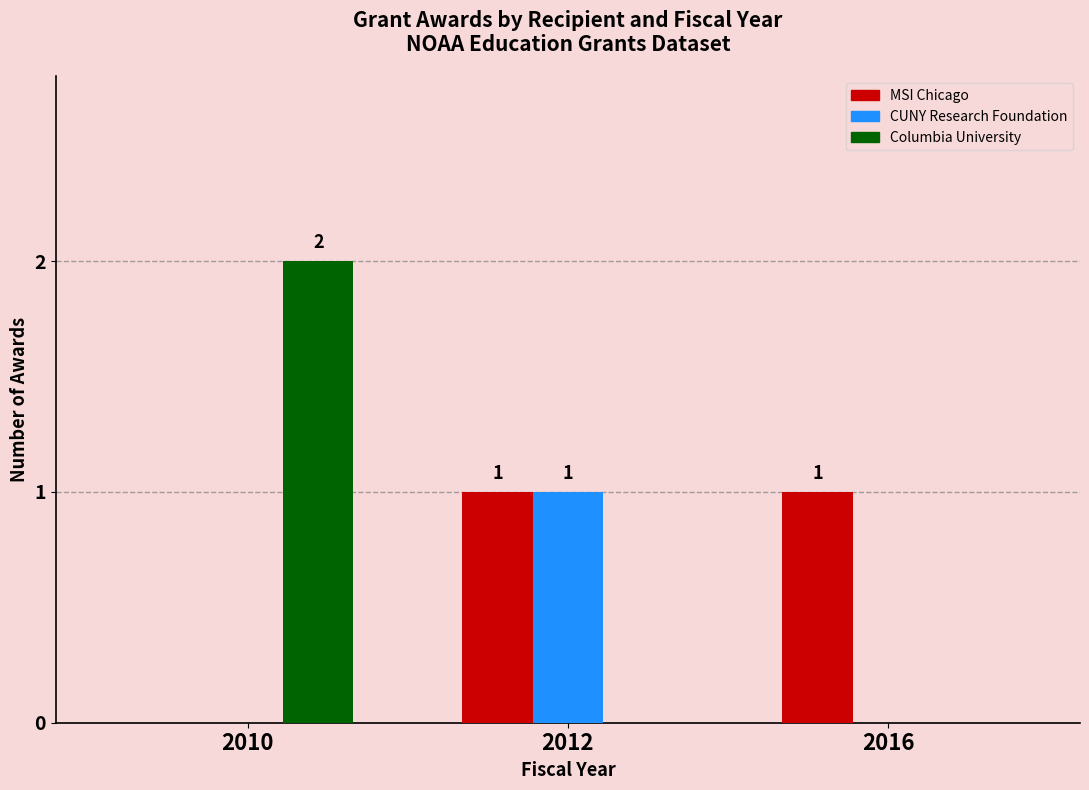

How many groups of bars are there?

3